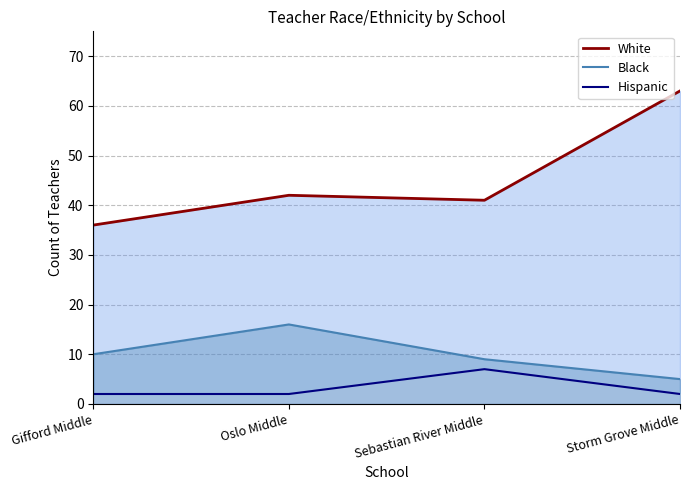

Rank the series at Gifford Middle from highest to lowest value.

White, Black, Hispanic